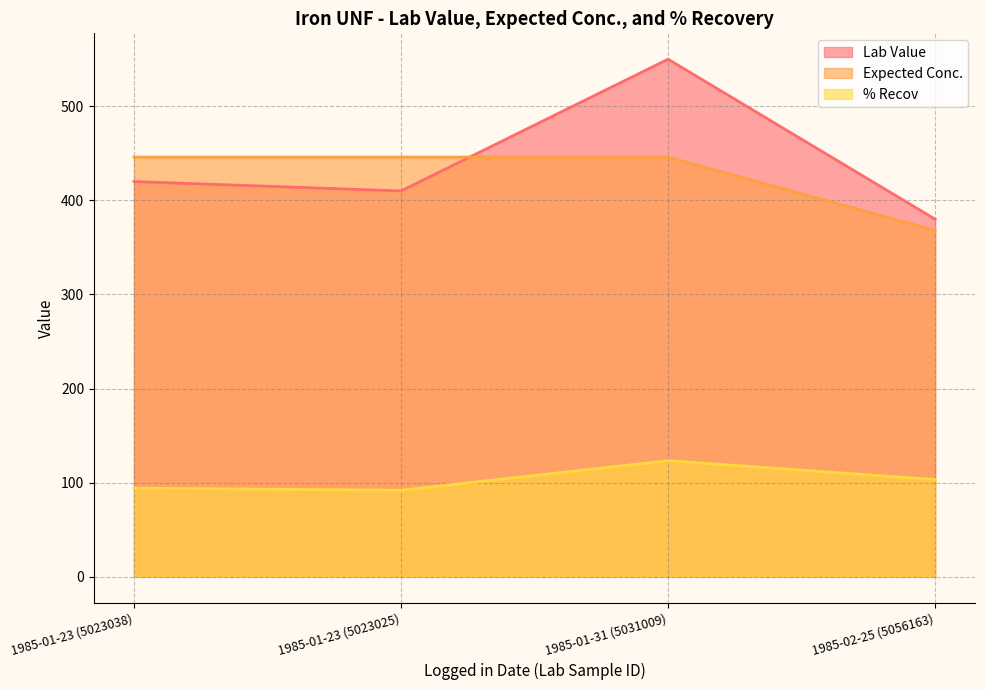

Reading right to left, extract all data points from this chart.

Lab Value: 380.0	550.0	410.0	420.0
Expected Conc.: 368.0	446.0	446.0	446.0
% Recov: 103.3	123.3	91.9	94.2